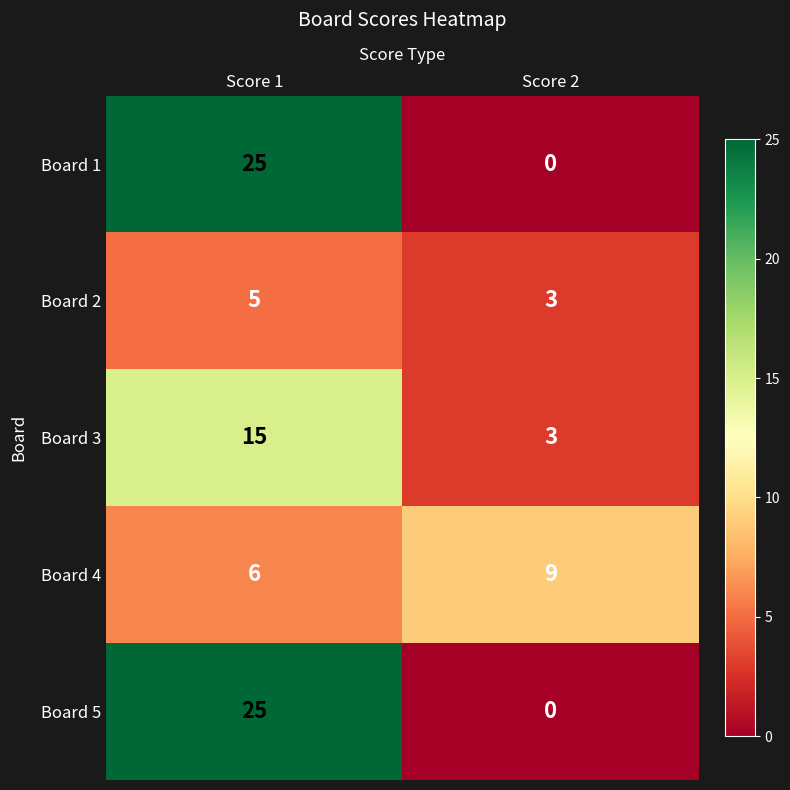

The value of Board 5 at Score 1 is 25. True or false?

True